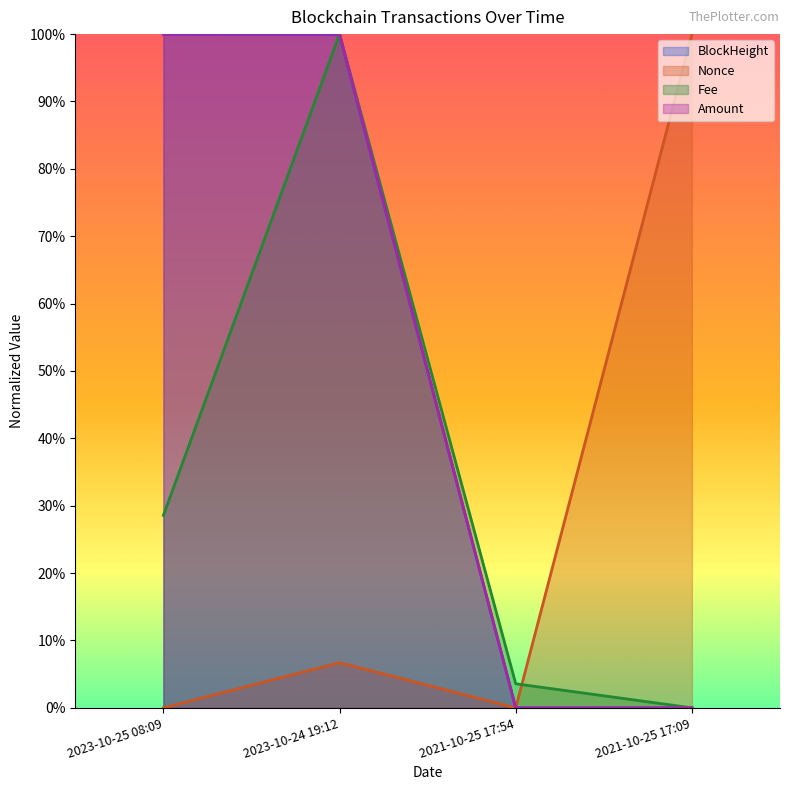

What is the spread (max minus min) of values at 2023-10-25 08:09?

1.0